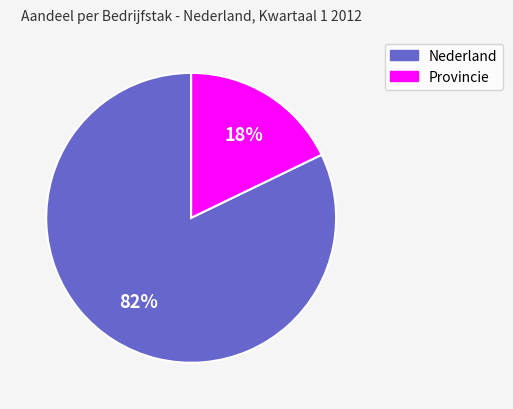

Is there any slice that represents more than half of the pie?

Yes